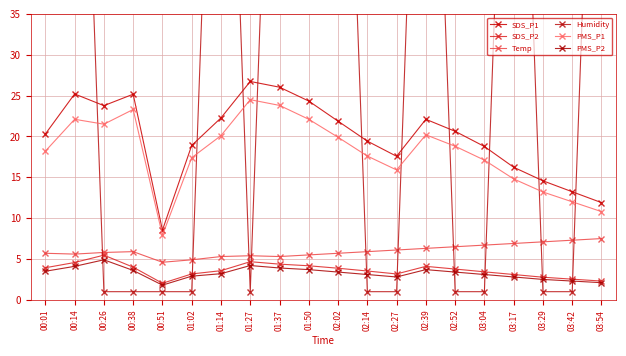

At which label does PMS_P2 reach its peak?

00:26